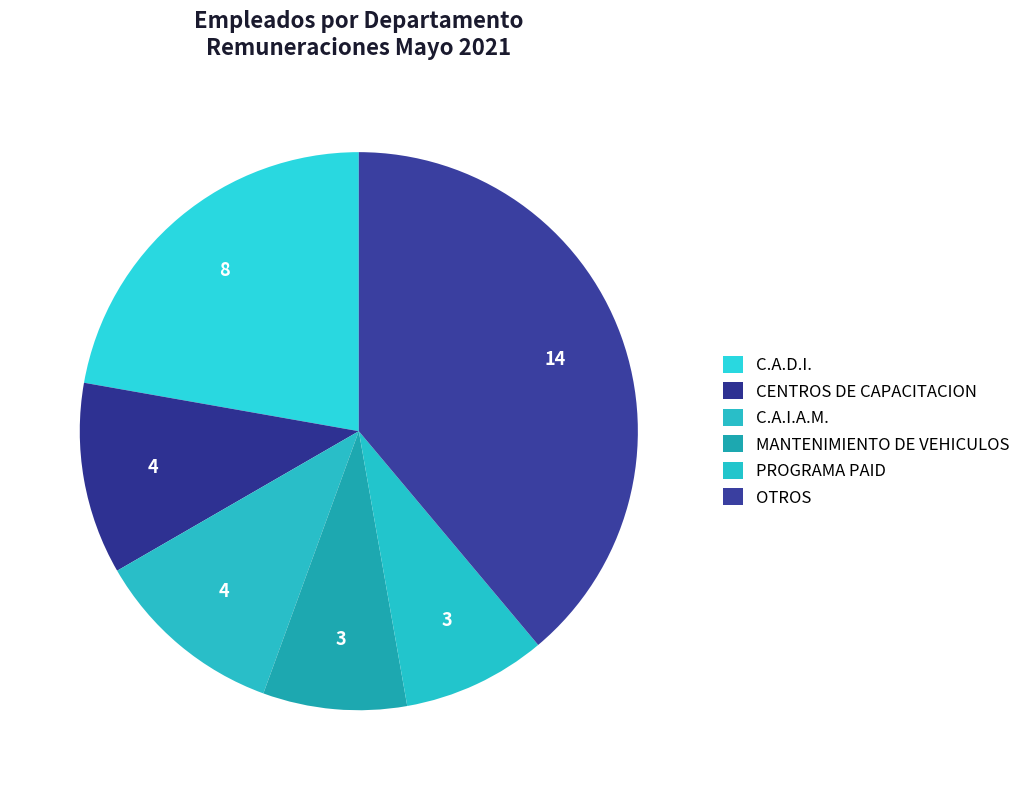

What is the largest slice in the pie chart?

OTROS